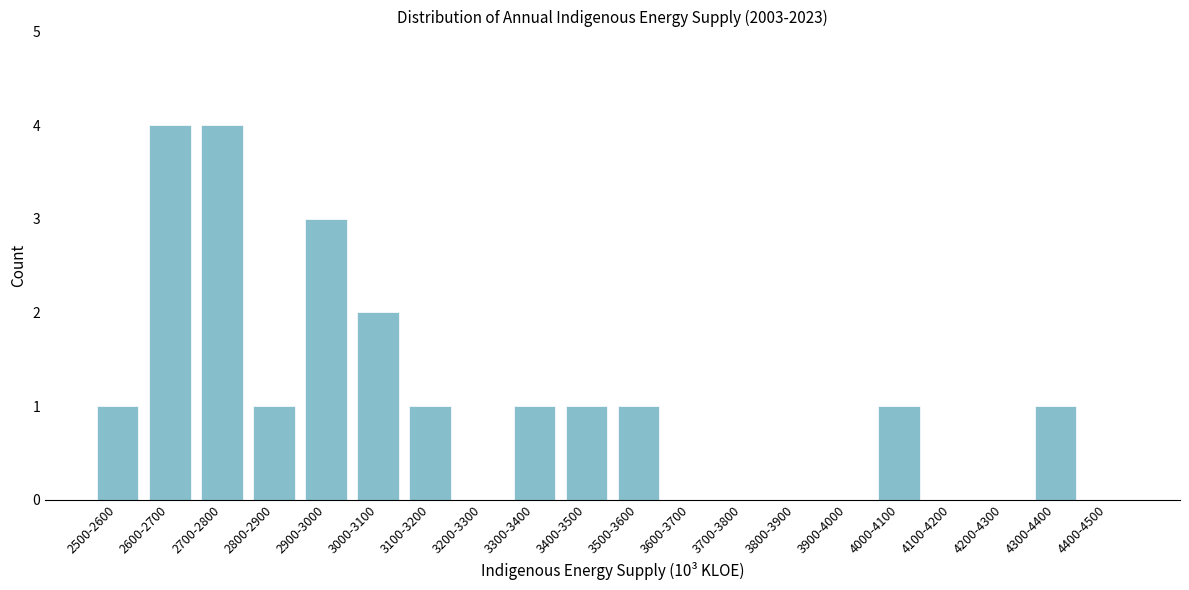

Reading left to right, list all the values displayed in this chart.

2500-2600=1	2600-2700=4	2700-2800=4	2800-2900=1	2900-3000=3	3000-3100=2	3100-3200=1	3200-3300=0	3300-3400=1	3400-3500=1	3500-3600=1	3600-3700=0	3700-3800=0	3800-3900=0	3900-4000=0	4000-4100=1	4100-4200=0	4200-4300=0	4300-4400=1	4400-4500=0